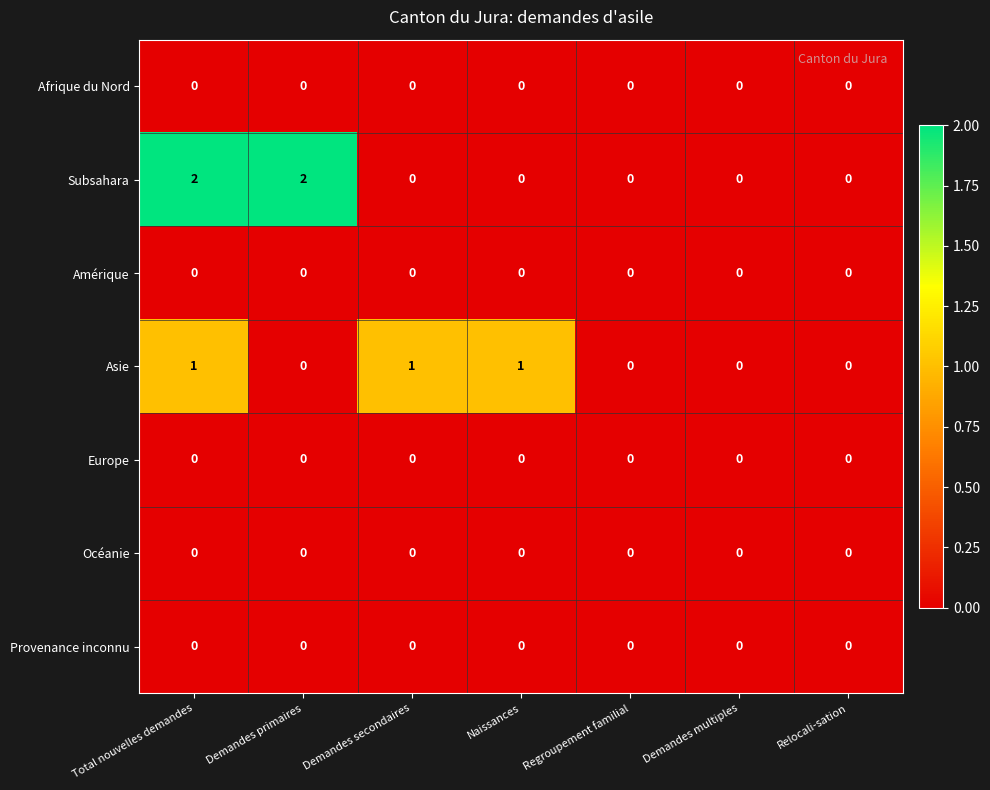

What is the total value across all series at Total nouvelles demandes?

3